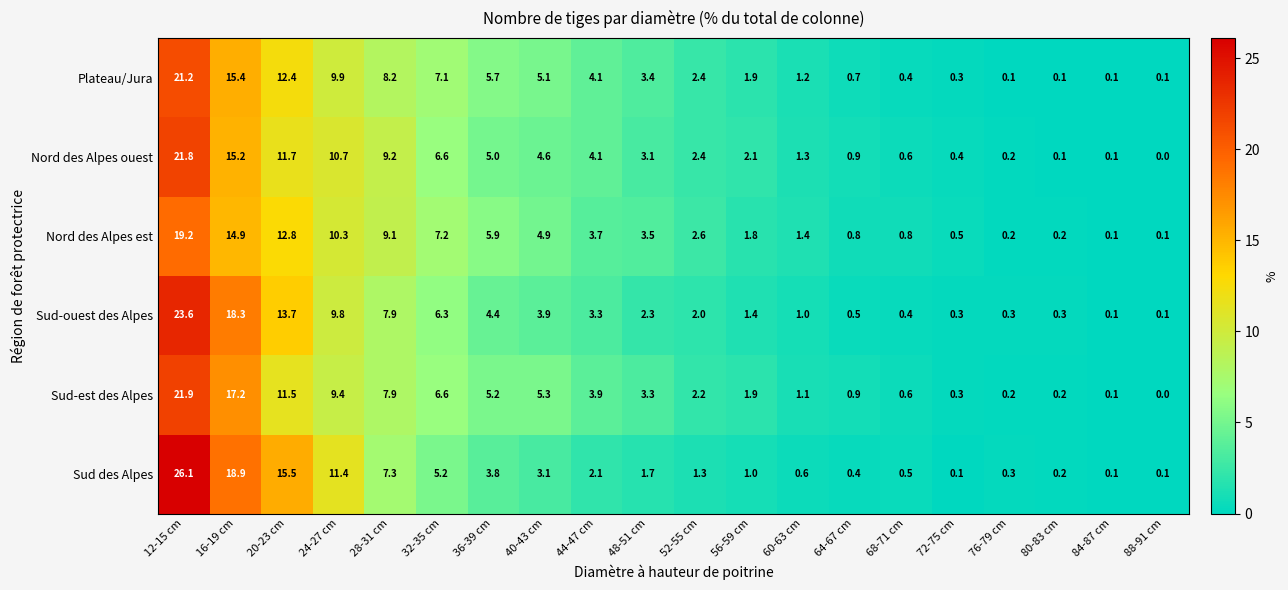

What is the average value of the Sud-est des Alpes series?

5.0